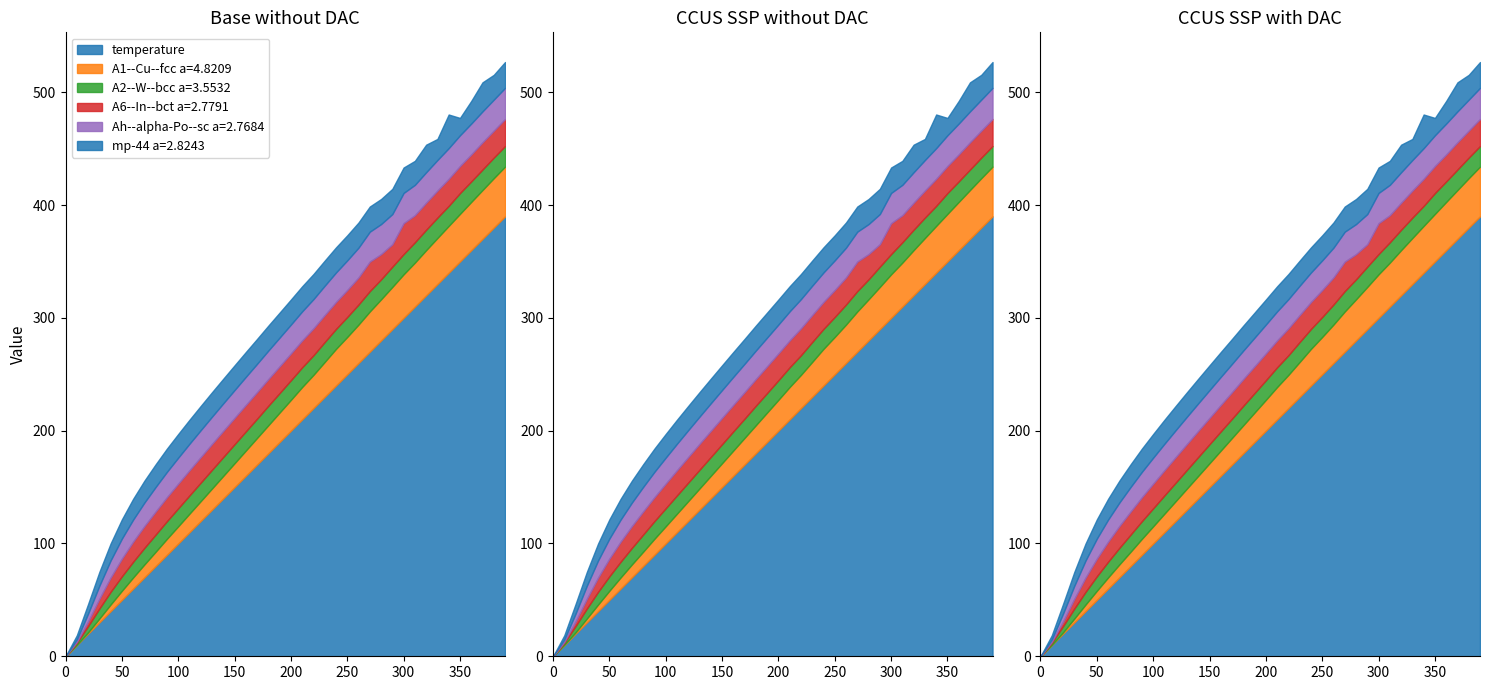

True or false: A6--In--bct a=2.7791 and Ah--alpha-Po--sc a=2.7684 intersect in this chart.

True